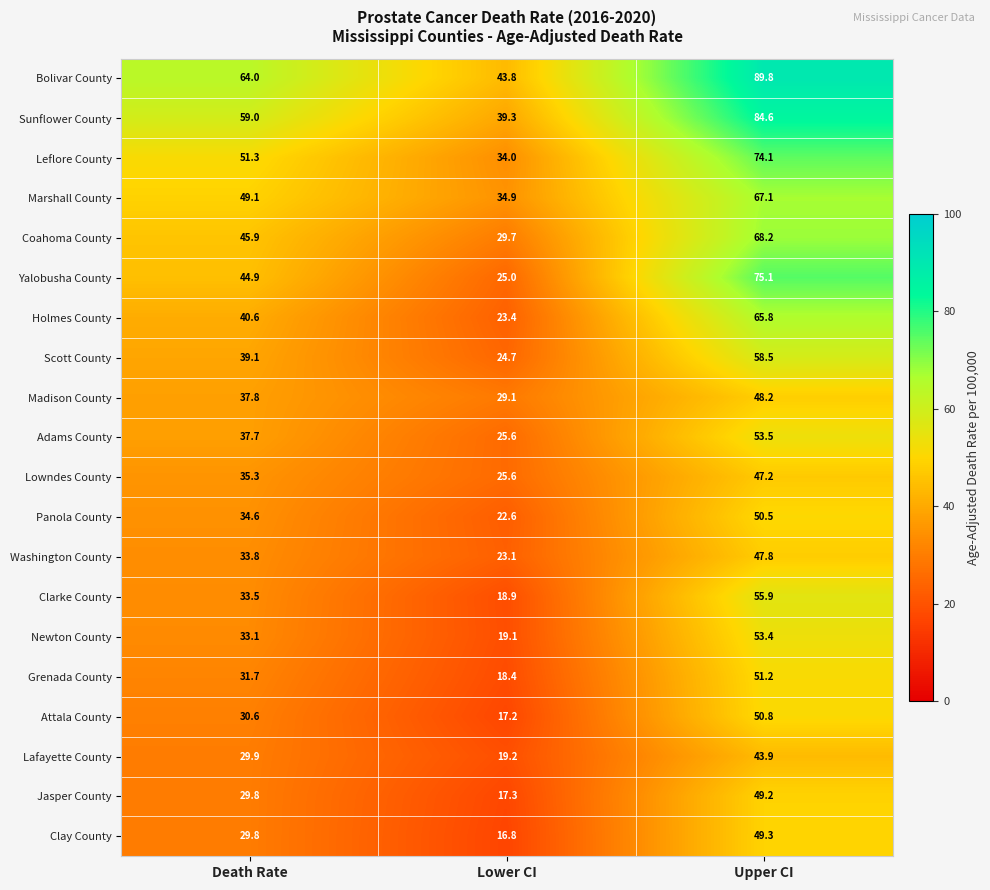

What is the sum of the Lowndes County values at Upper CI and Death Rate?

82.5